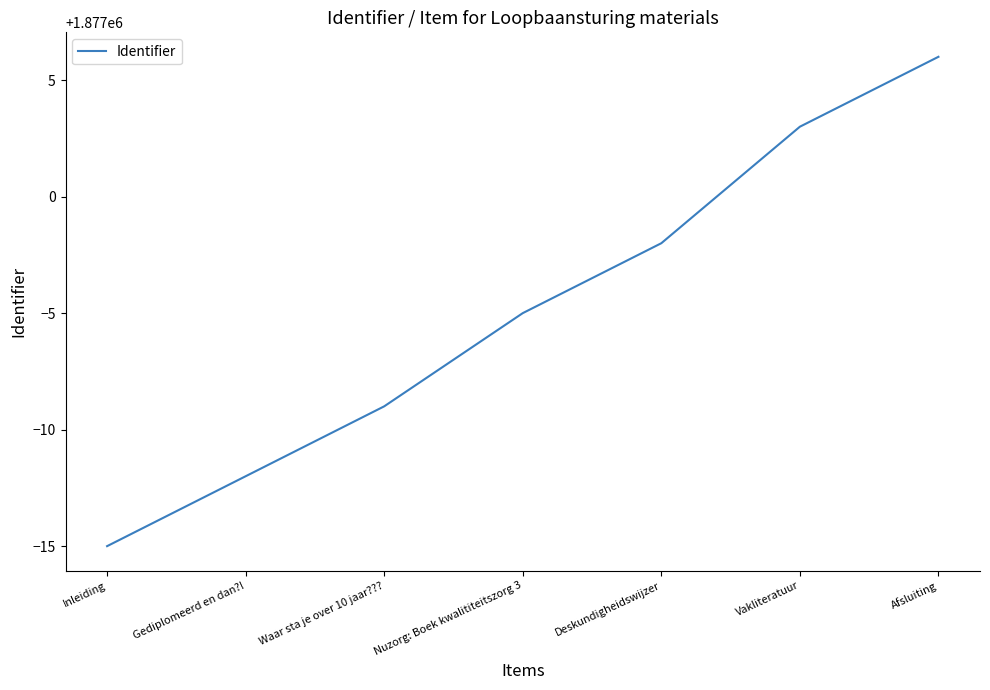

Is it true that the value at Gediplomeerd en dan?! is 415988?

False